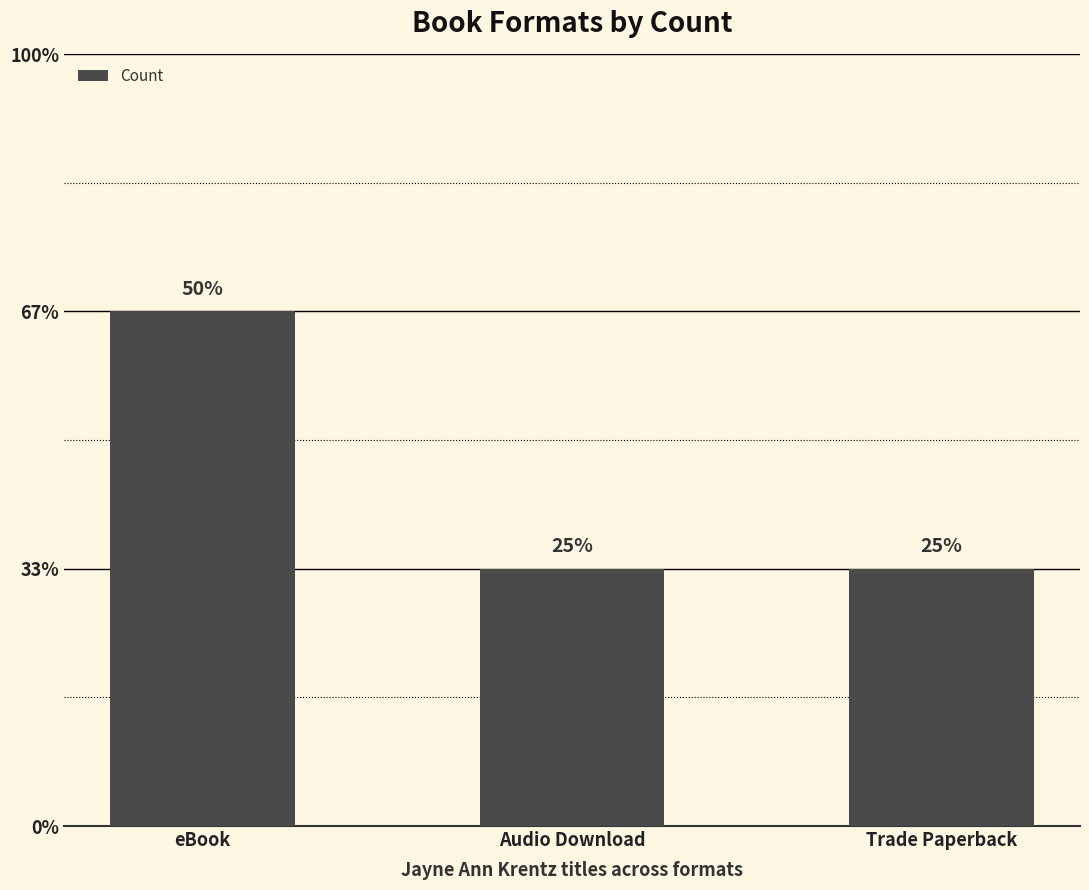

Are the bars horizontal?

No